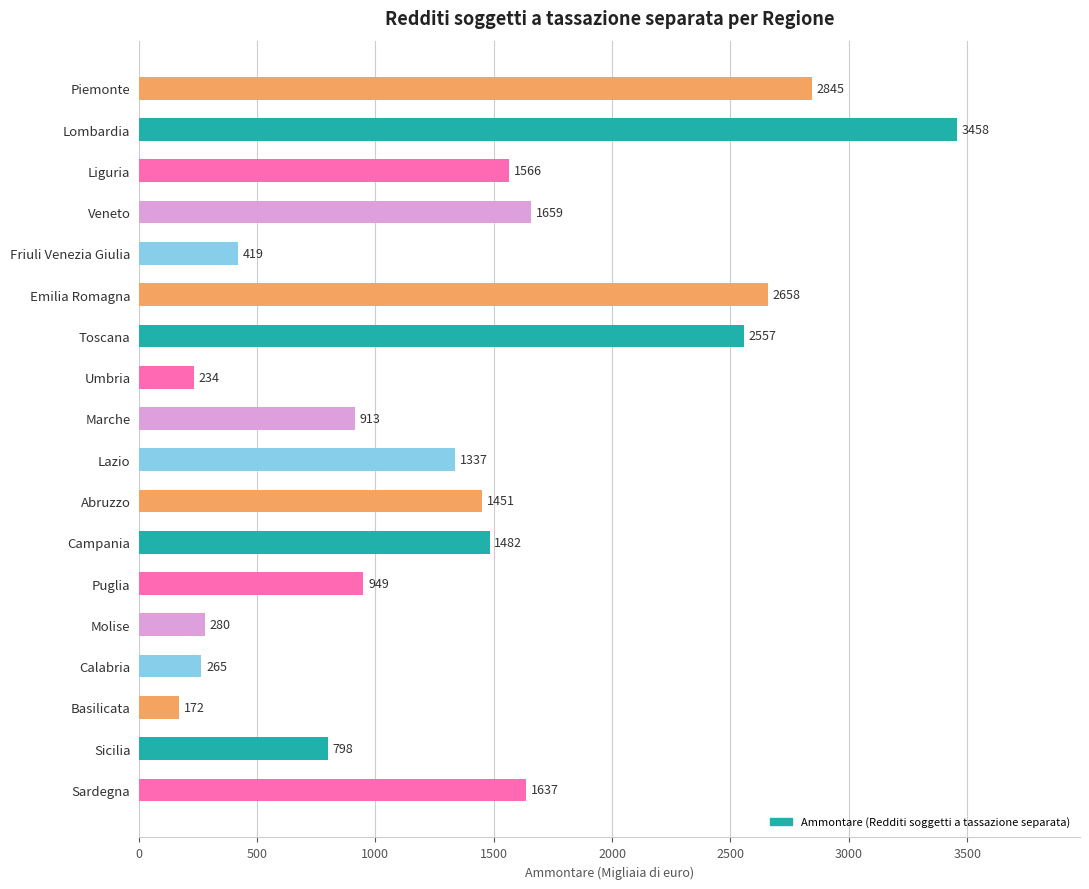

What is the sum of all values?

24680